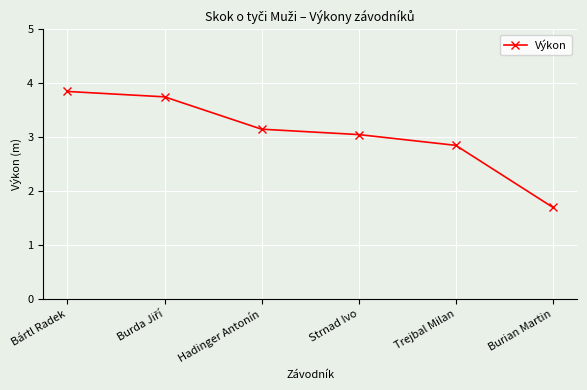

What position from the left is Strnad Ivo?

4